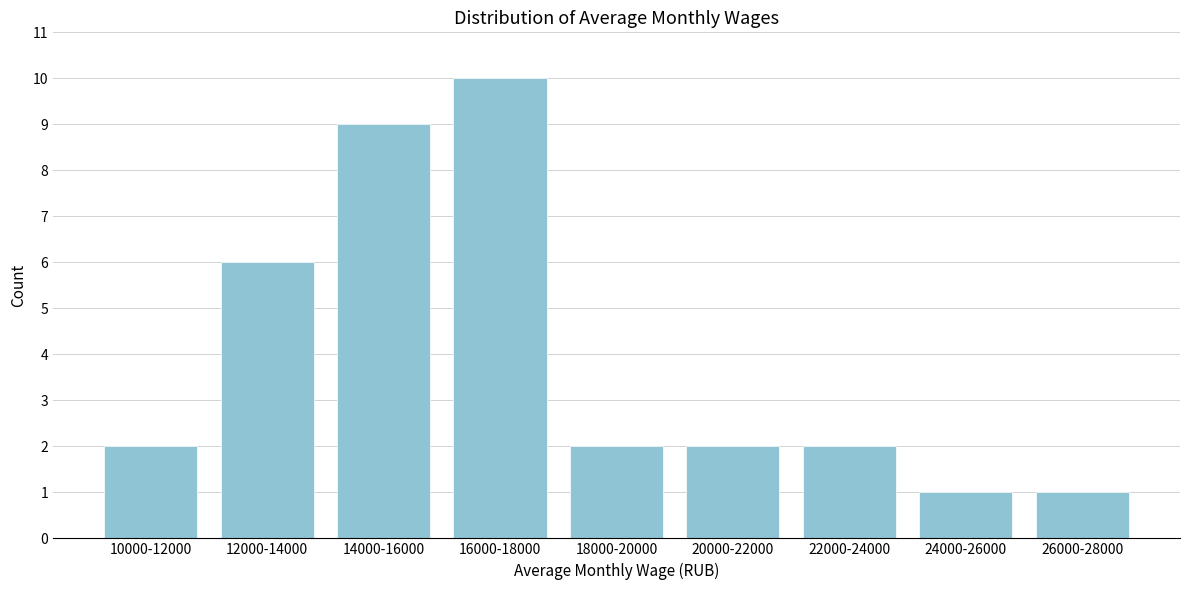

Reading left to right, list all the values displayed in this chart.

2	6	9	10	2	2	2	1	1